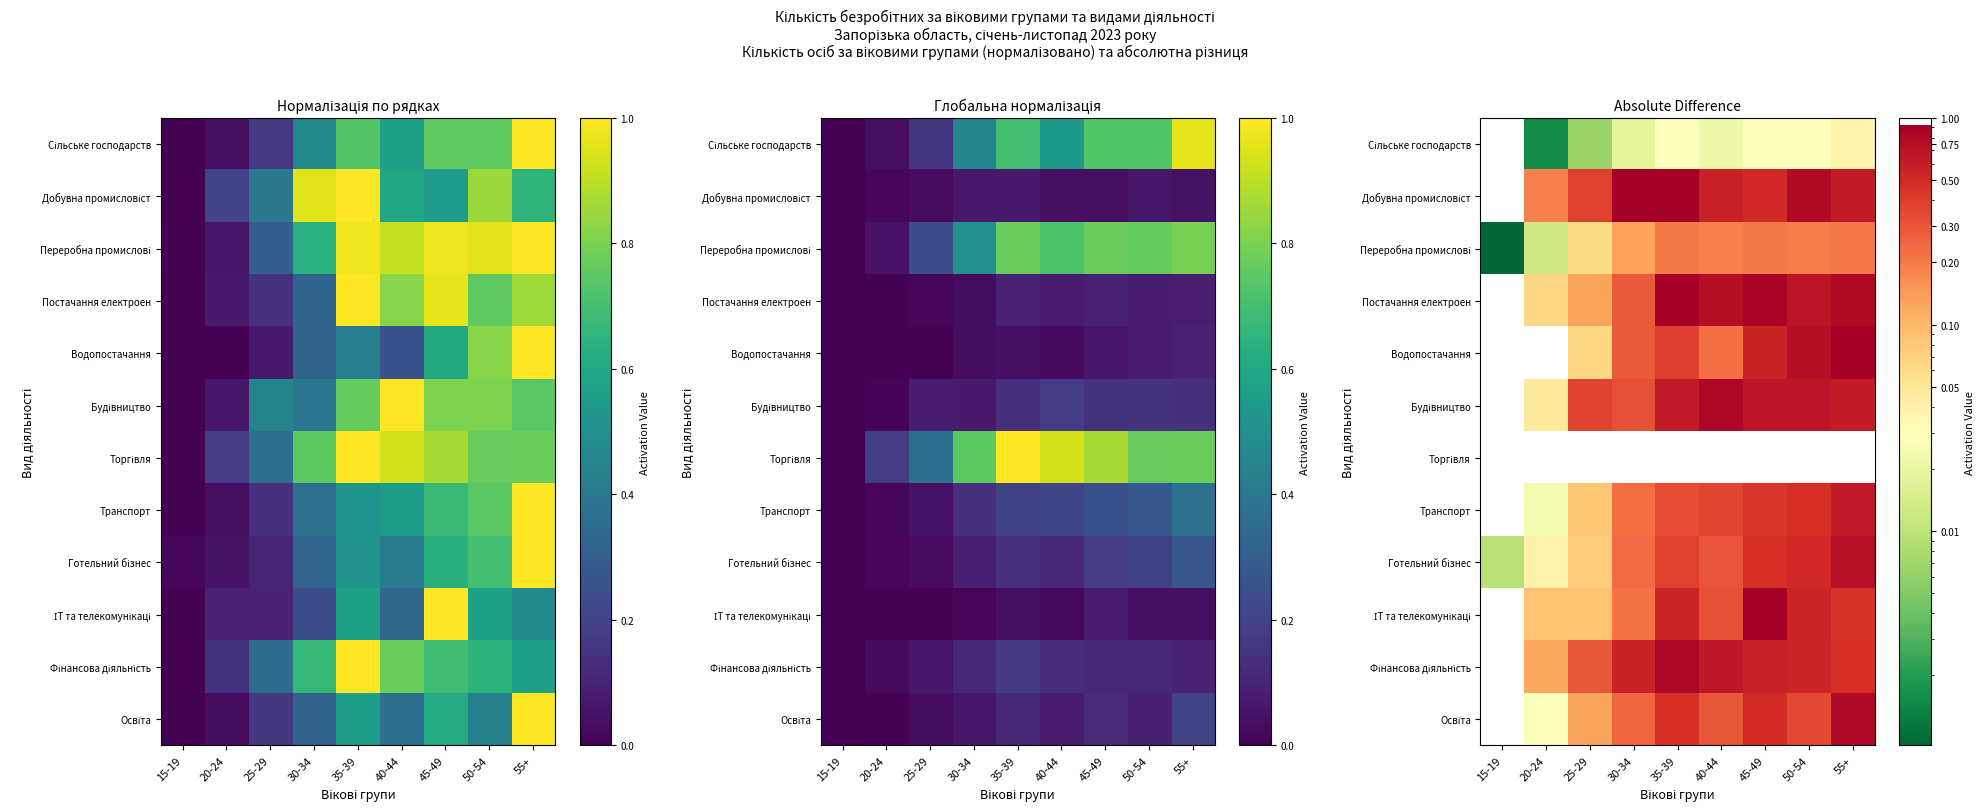

Is it true that Готельний бізнес equals 0.4 at 30-34?

False